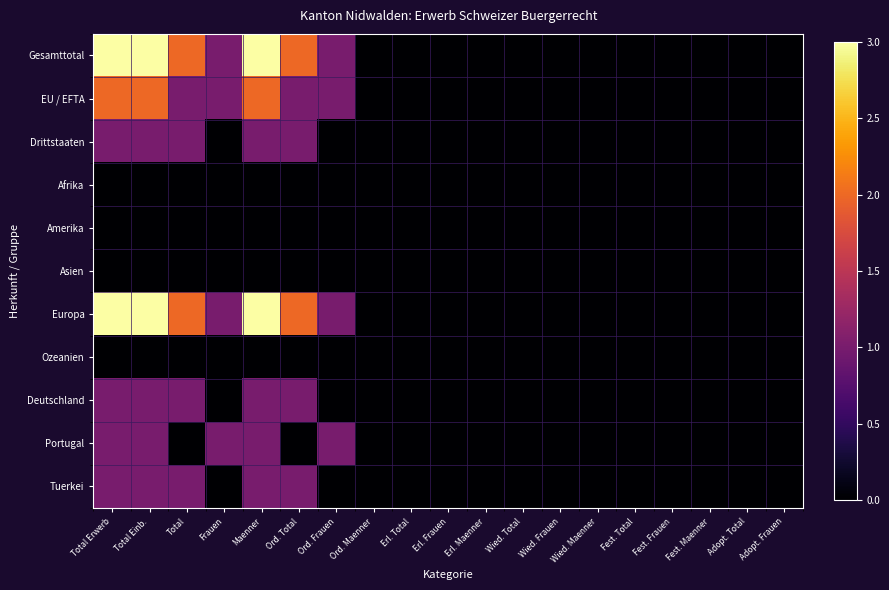

At how many categories does at least one series exceed 1?

5